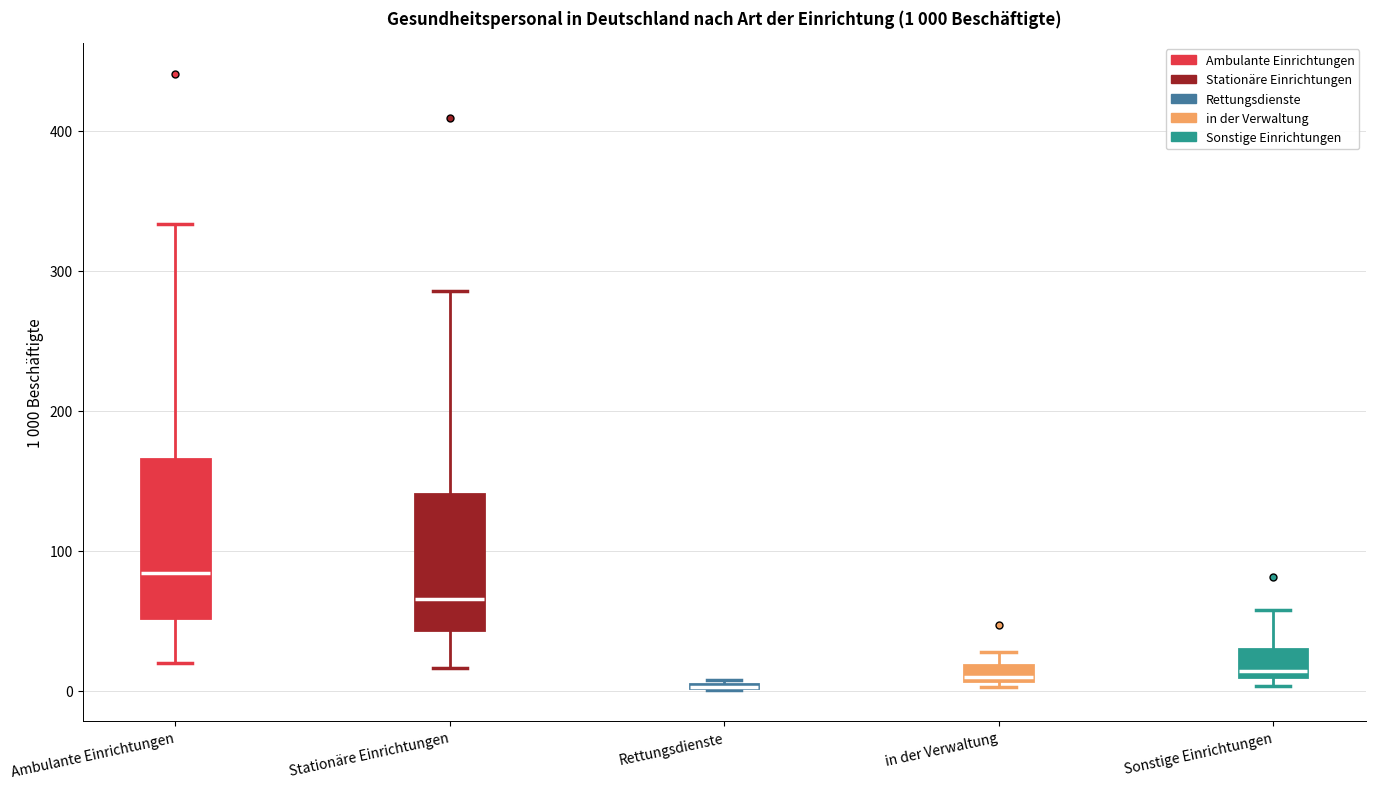

Which box is the tallest, from its lower edge to its upper edge?

Ambulante Einrichtungen